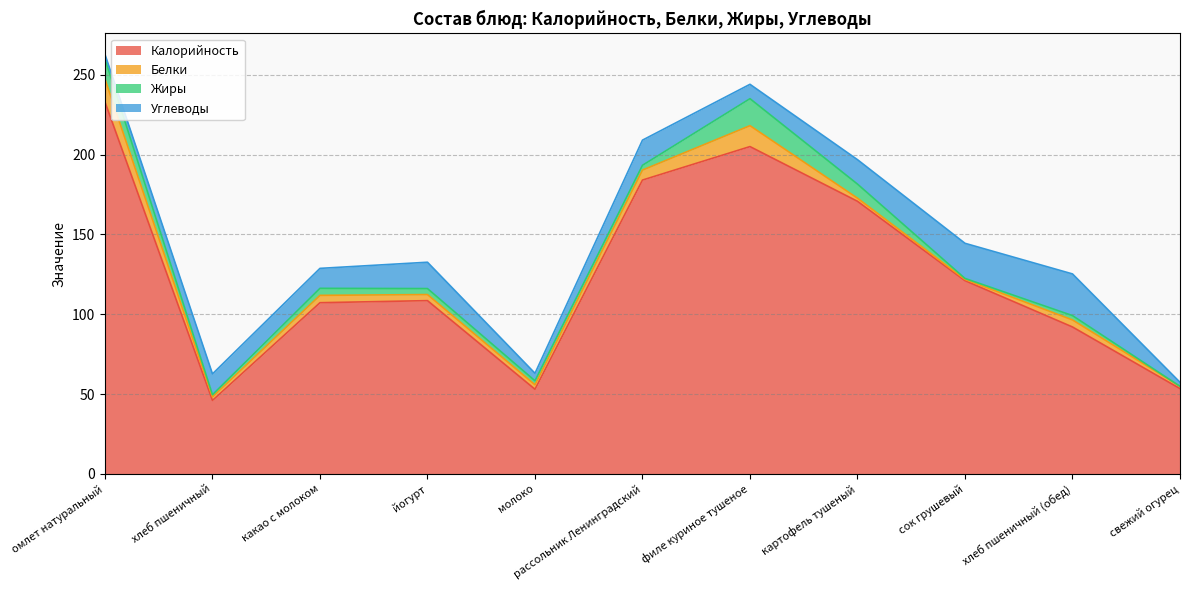

Which series changed the most between хлеб пшеничный and молоко?

Углеводы